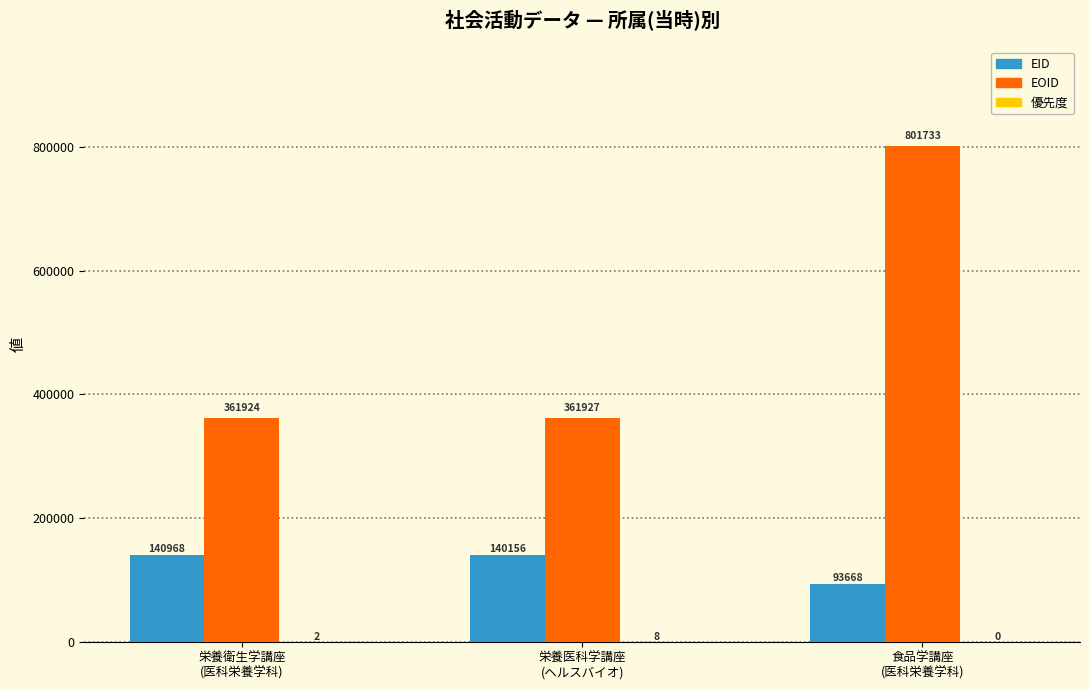

Which series has the largest total across all categories?

EOID